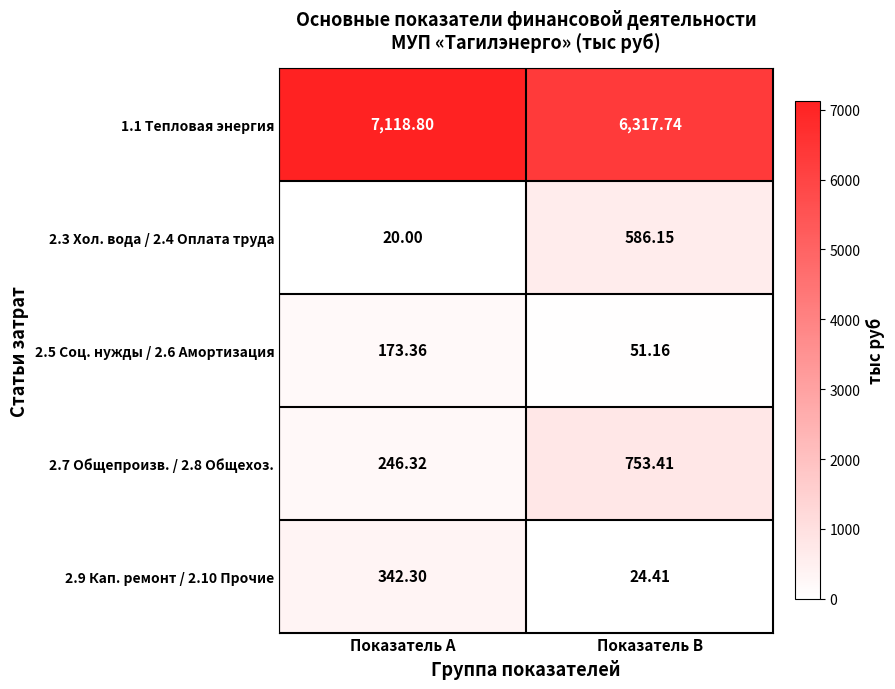

Is the value of 2.5 Соц. нужды / 2.6 Амортизация at Показатель B greater than the value of 2.9 Кап. ремонт / 2.10 Прочие at Показатель B?

Yes